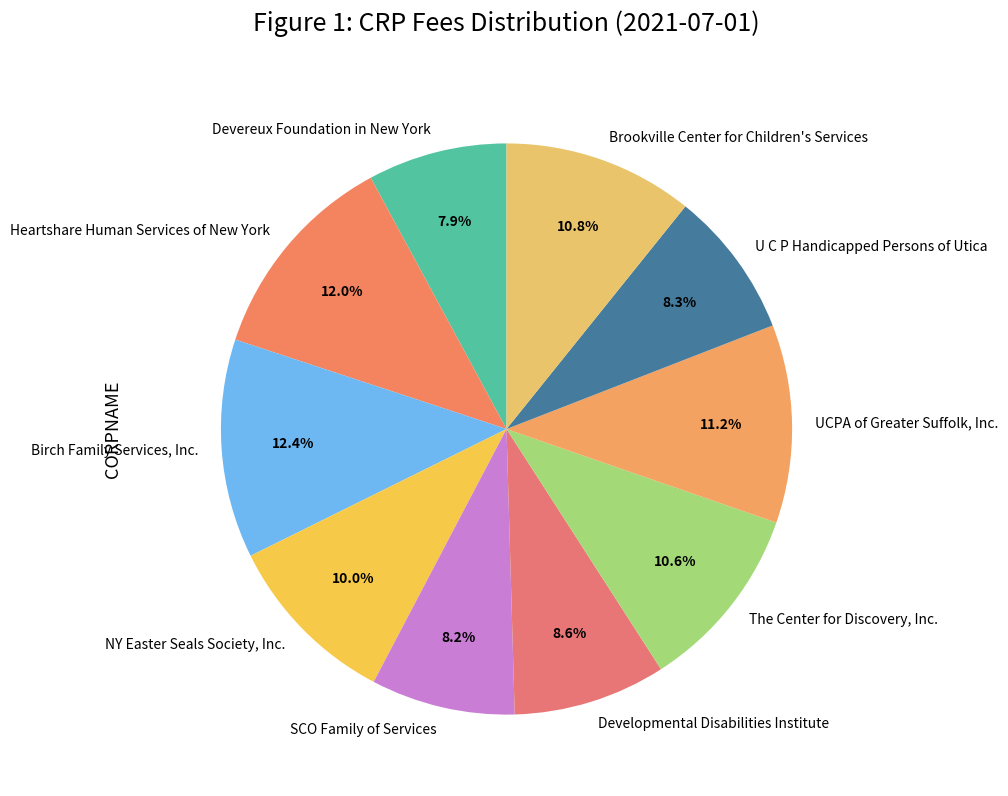

The Devereux Foundation in New York slice represents 8% of the pie. True or false?

True